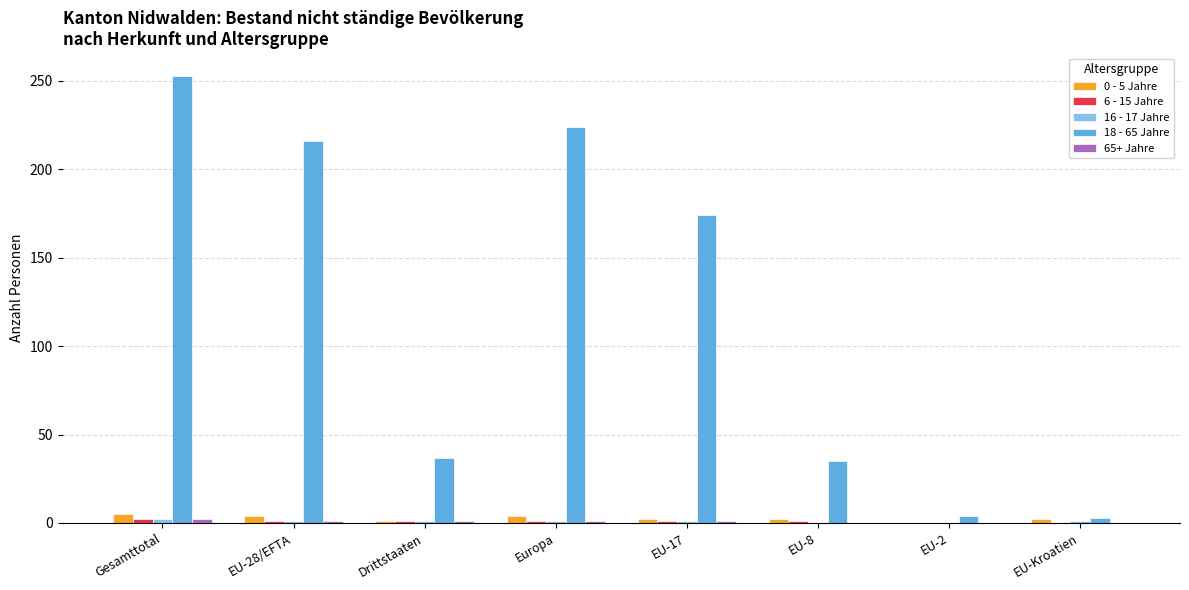

Are the bars grouped side by side (vs. stacked)?

Yes